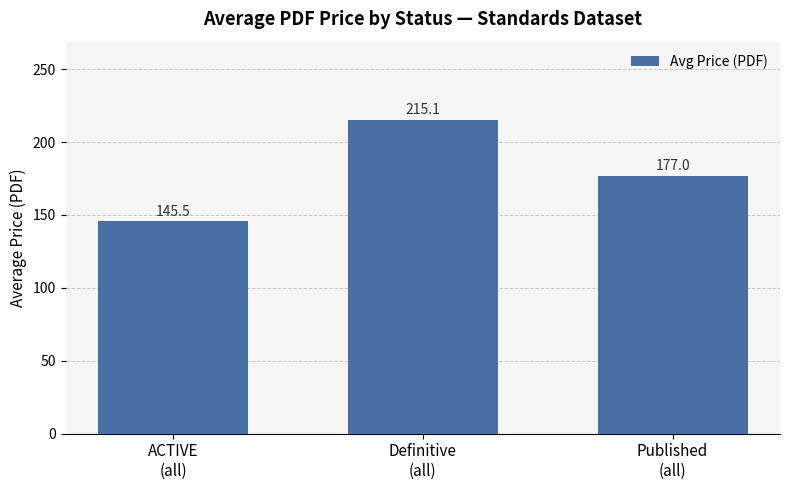

Is it true that the value at ACTIVE
(all) is 145.5?

True